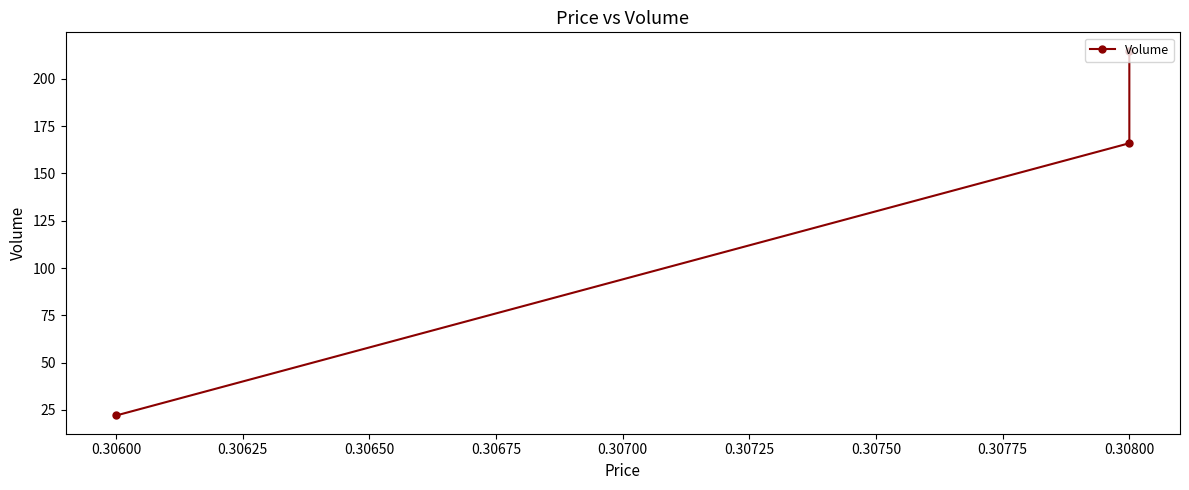

How many categories are shown in the chart?

3